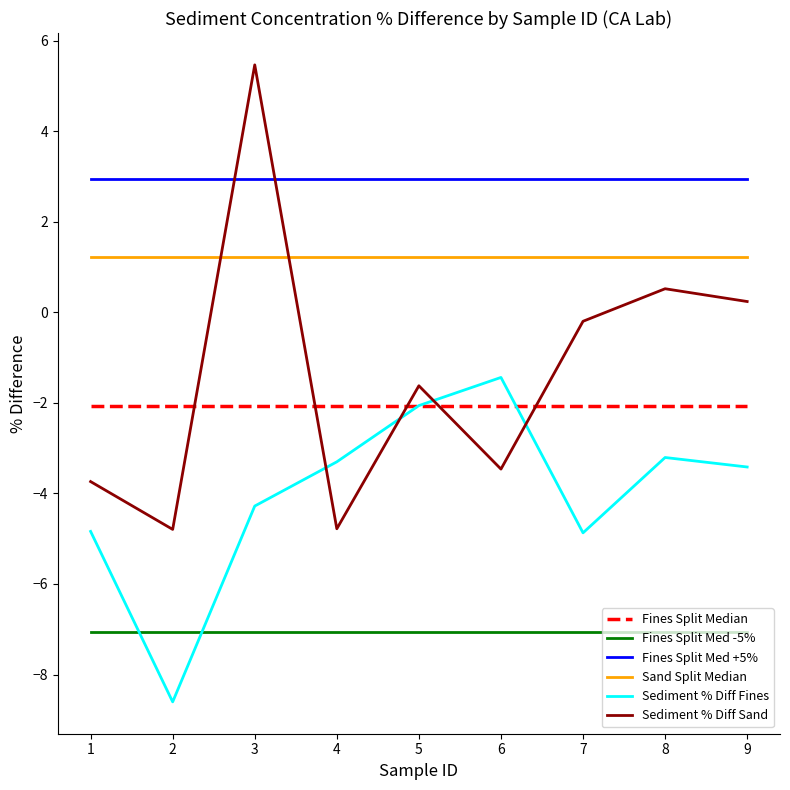

List the series in order of their peak value, highest first.

Sediment % Diff Sand, Fines Split Med +5%, Sand Split Median, Sediment % Diff Fines, Fines Split Median, Fines Split Med -5%